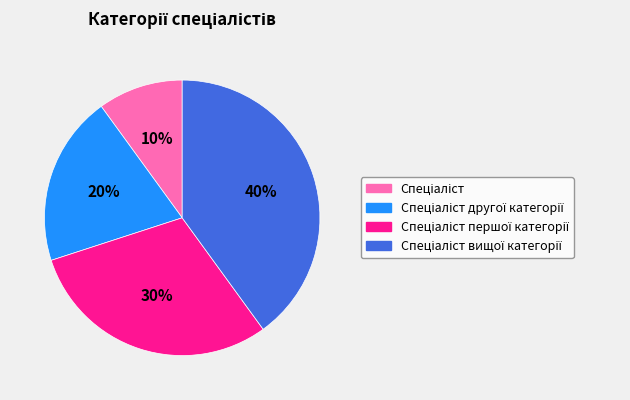

Does any single category account for the majority?

No